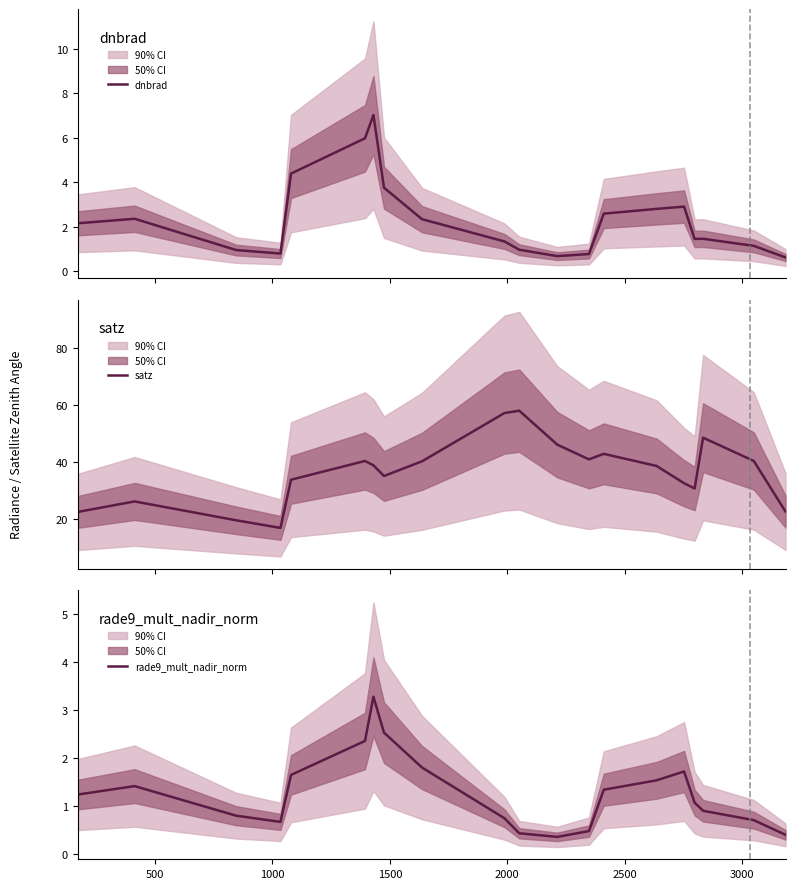

What is the maximum value for dnbrad?

7.0